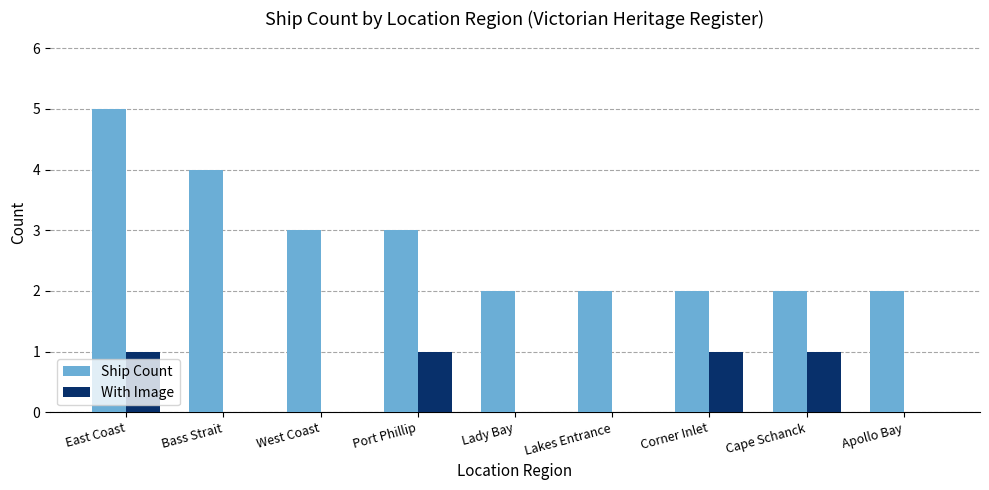

The Ship Count series shows 3 at Port Phillip. True or false?

True